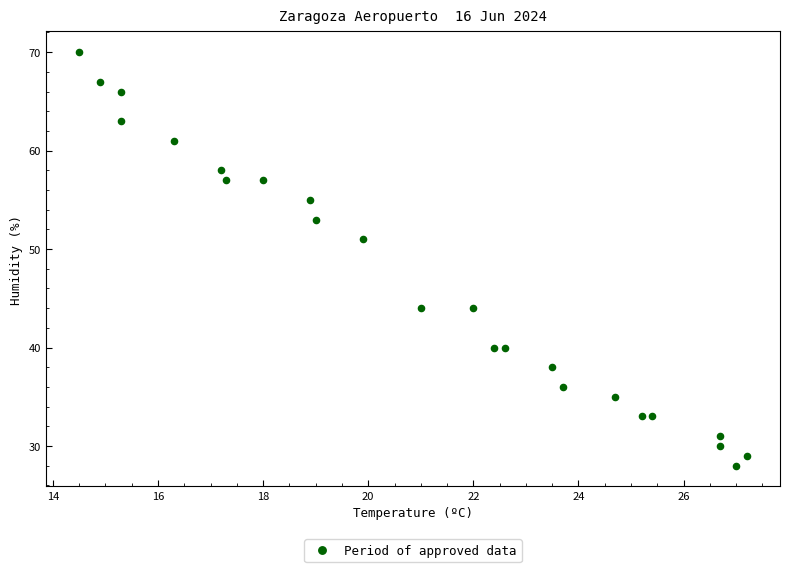

What Y value in the scatter plot is closest to 49?

51